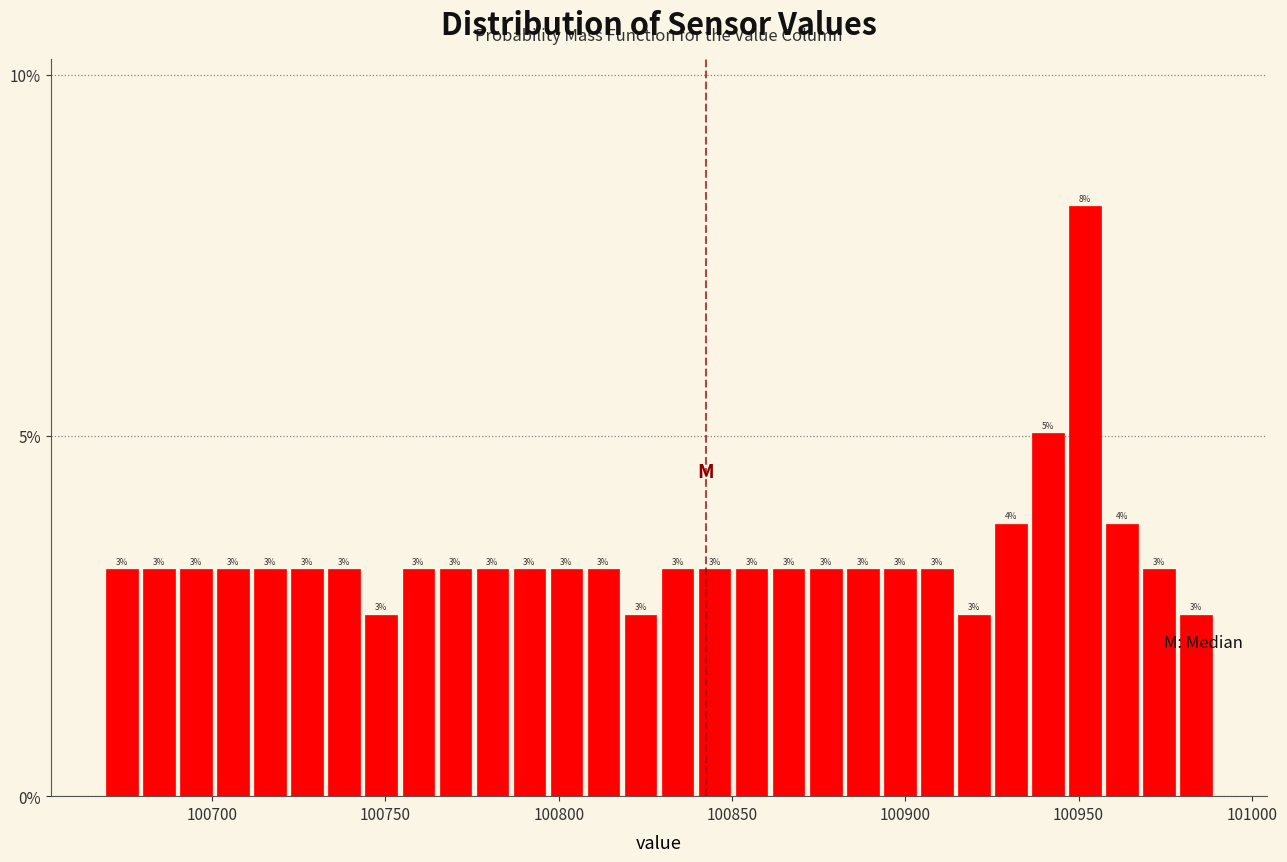

Read against the x-axis, roughly where is the centre of the tallest bar?

100950